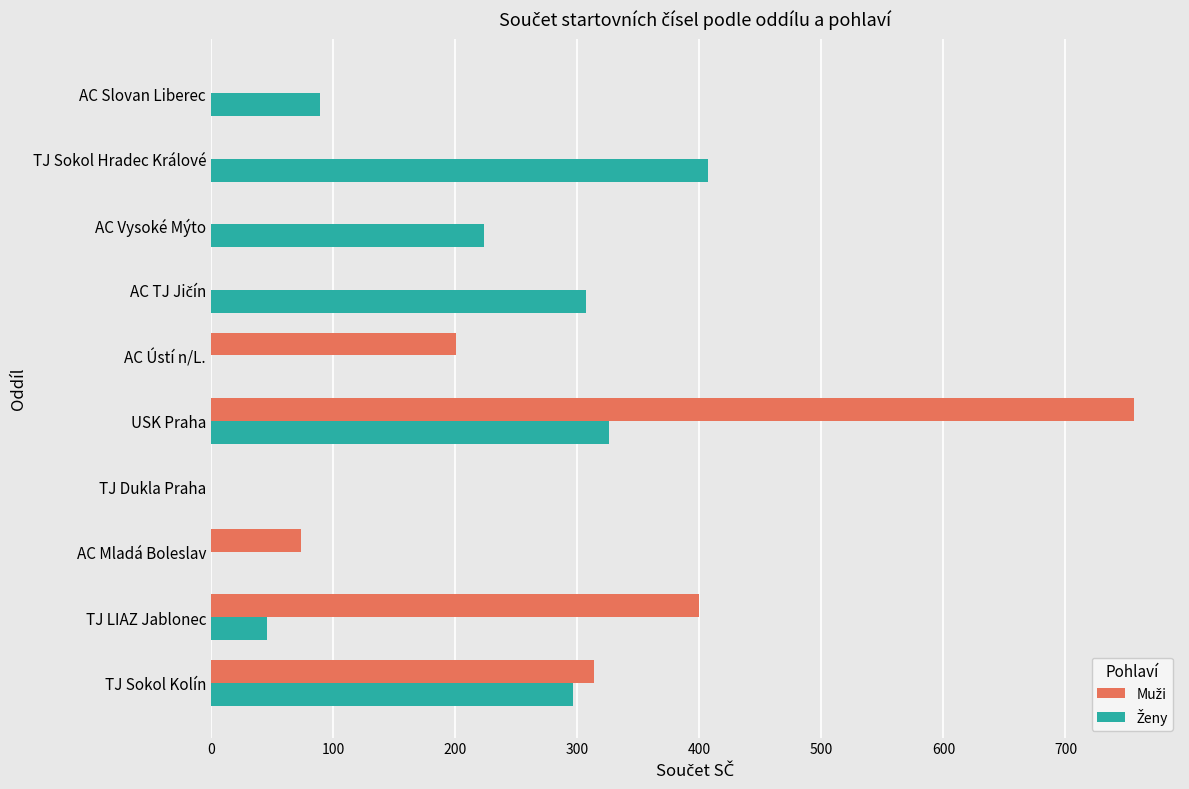

What is the greatest value displayed?

756